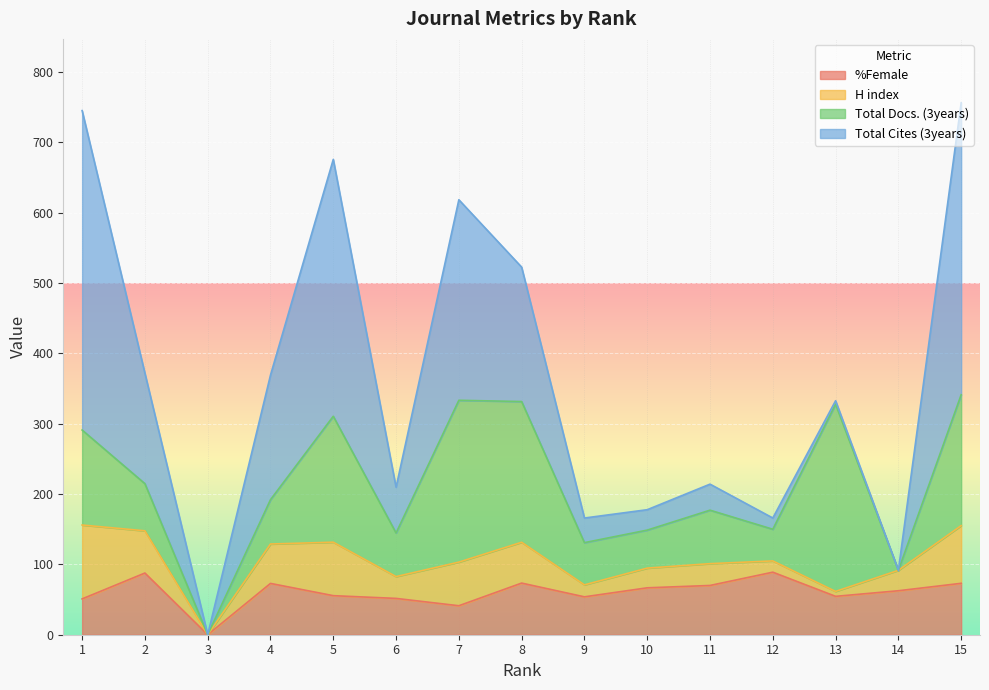

Rank the series by their maximum value, from highest to lowest.

Total Cites (3years), Total Docs. (3years), H index, %Female